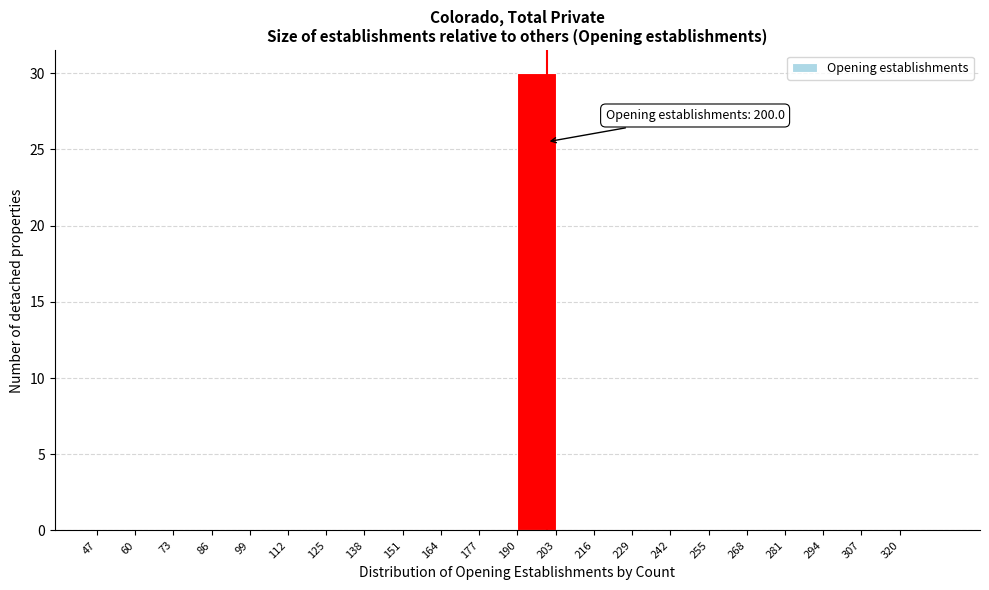

Over which range of the x-axis is the bar tallest?

190 to 203